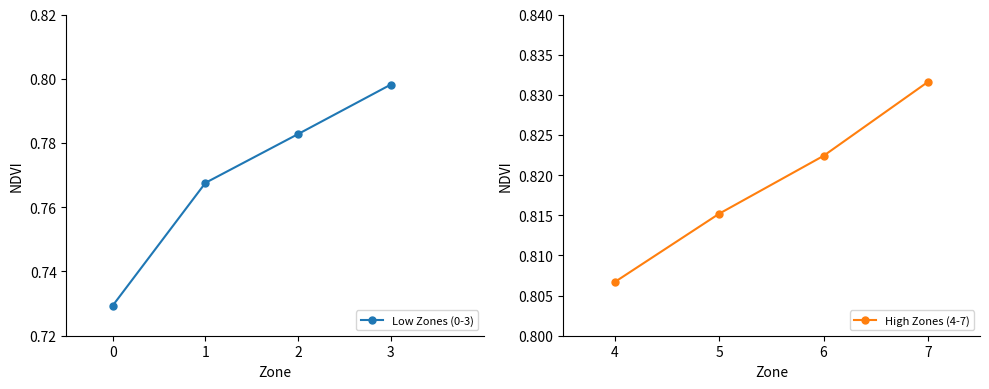

The value of High Zones (4-7) at 4 is 1.3. True or false?

False